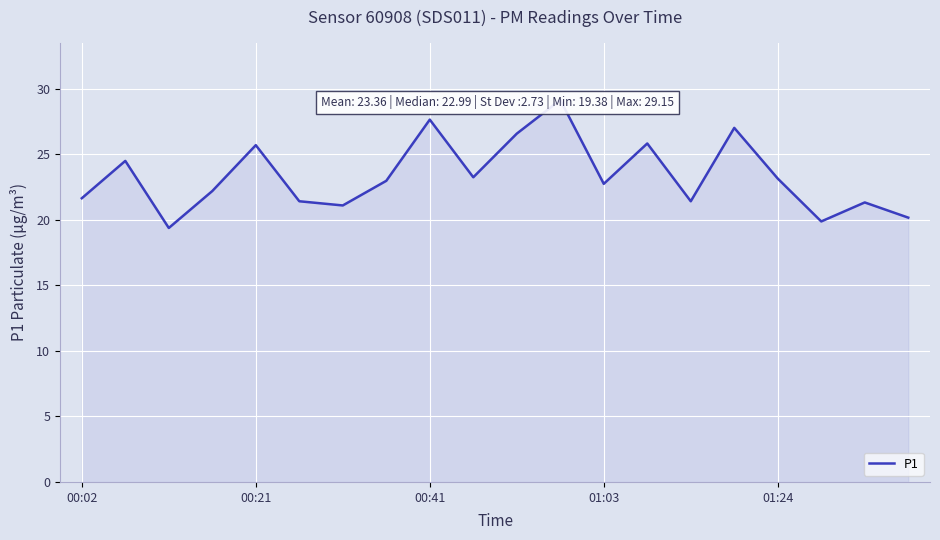

What position from the right is 18?

2